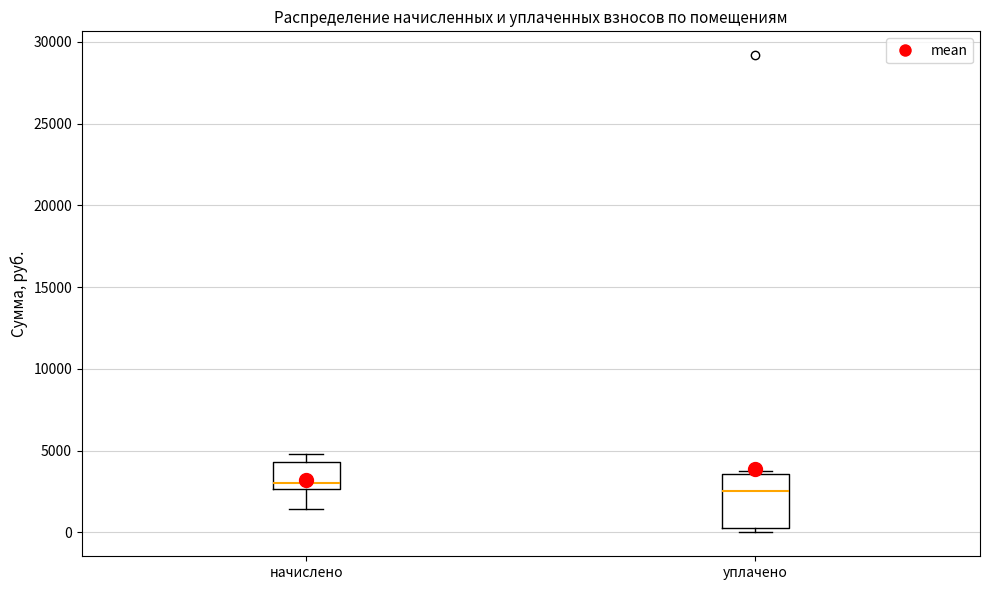

Where does the lower whisker of the box for начислено end on the y-axis? The values are not printed on the chart, so give them approximately, as read against the axis.

1500